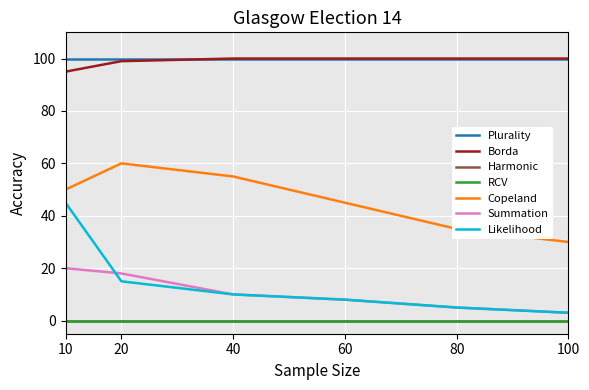

Is this an area chart (filled region under the line)?

No